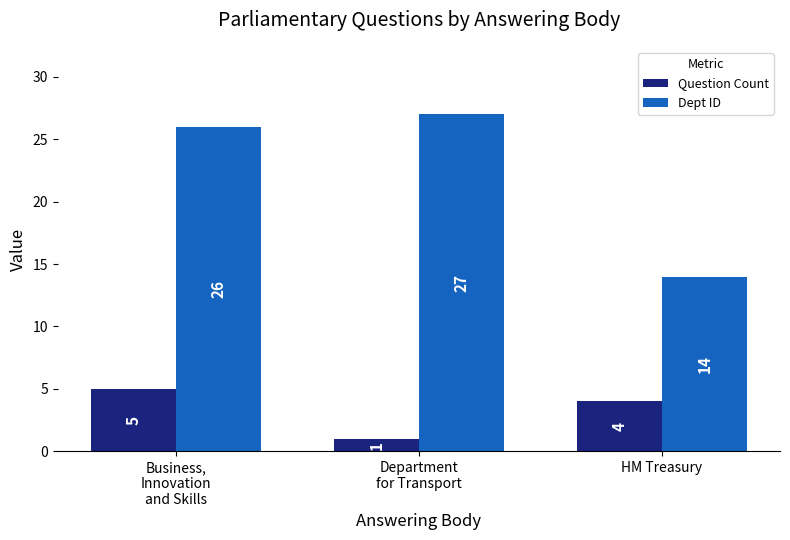

What is the spread (max minus min) of values at HM Treasury?

10